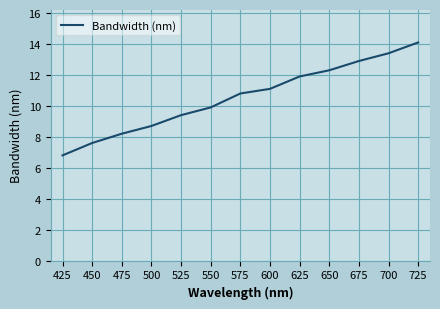

True or false: the data shows 7.6 at 450.

True